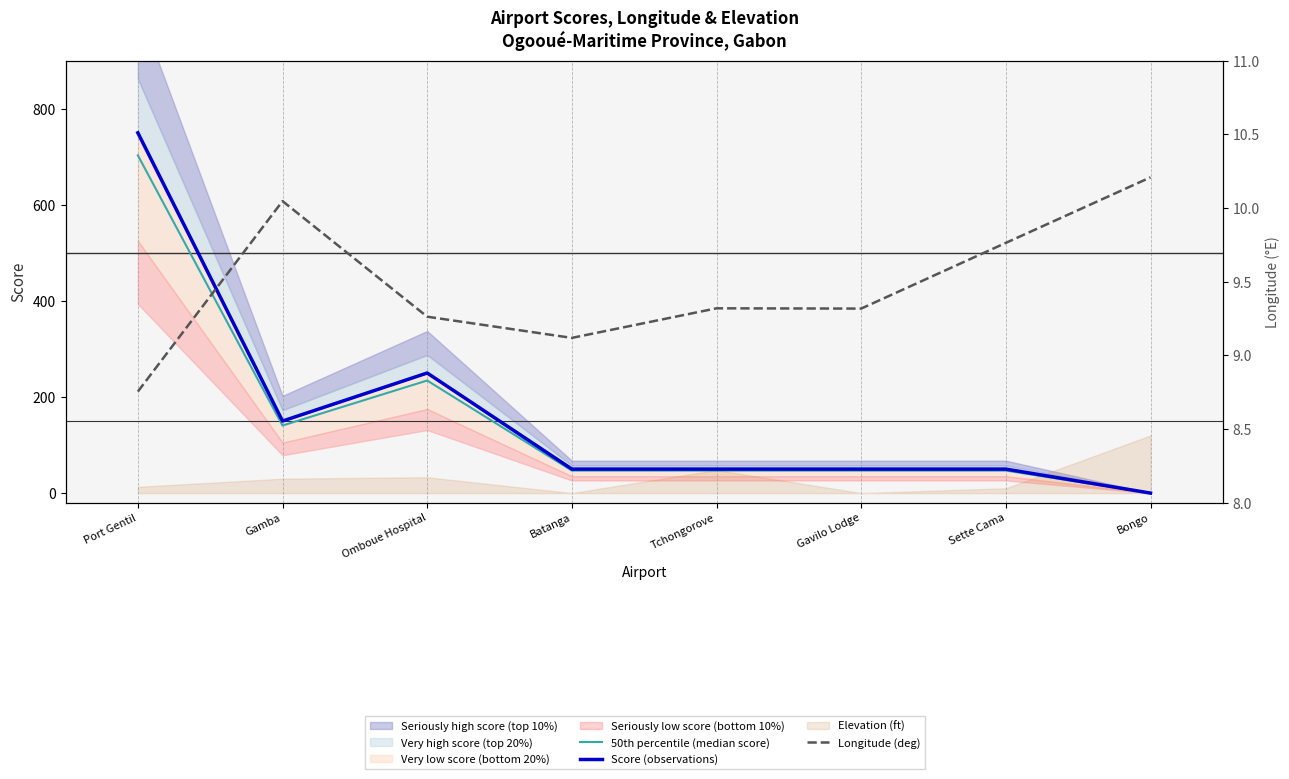

What is the label of the 5th point from the right?

Batanga